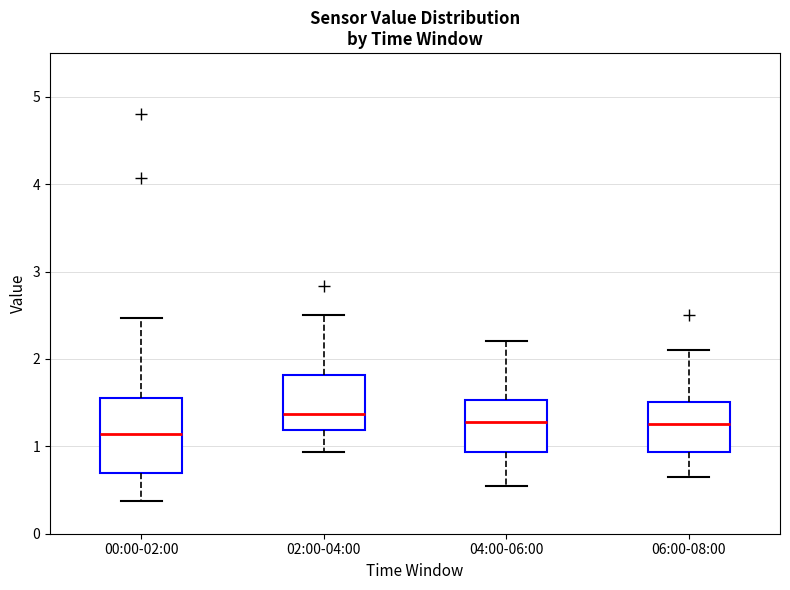

Where does the lower whisker of the box for 00:00-02:00 end on the y-axis? The values are not printed on the chart, so give them approximately, as read against the axis.

0.4